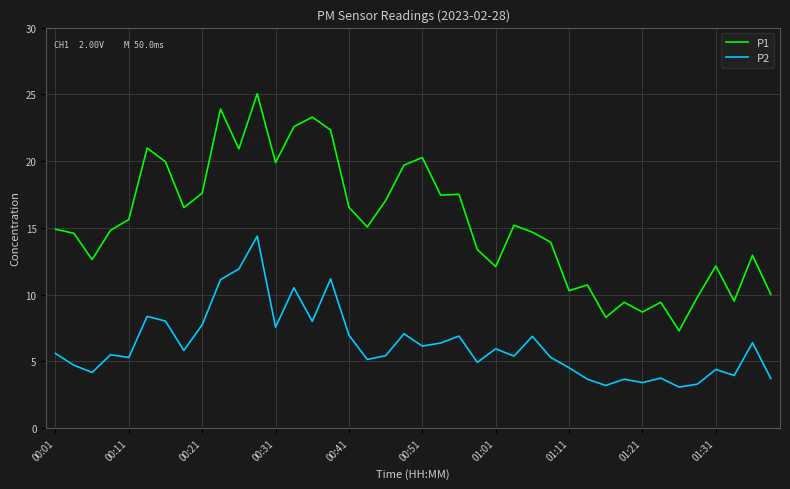

Which series has the widest spread of values?

P1